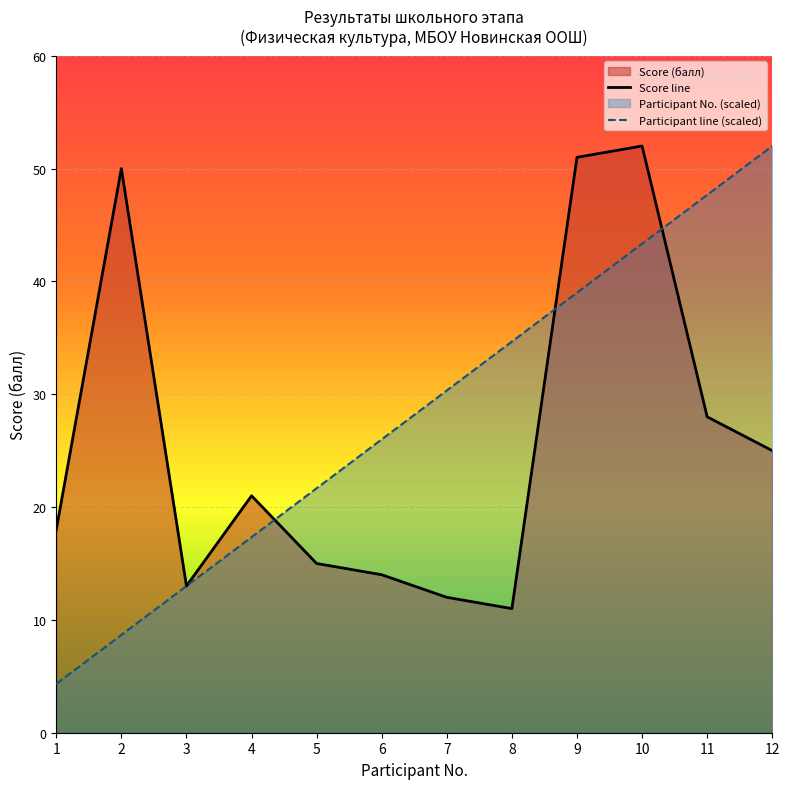

Is it true that Score line equals 70.7 at 9?

False